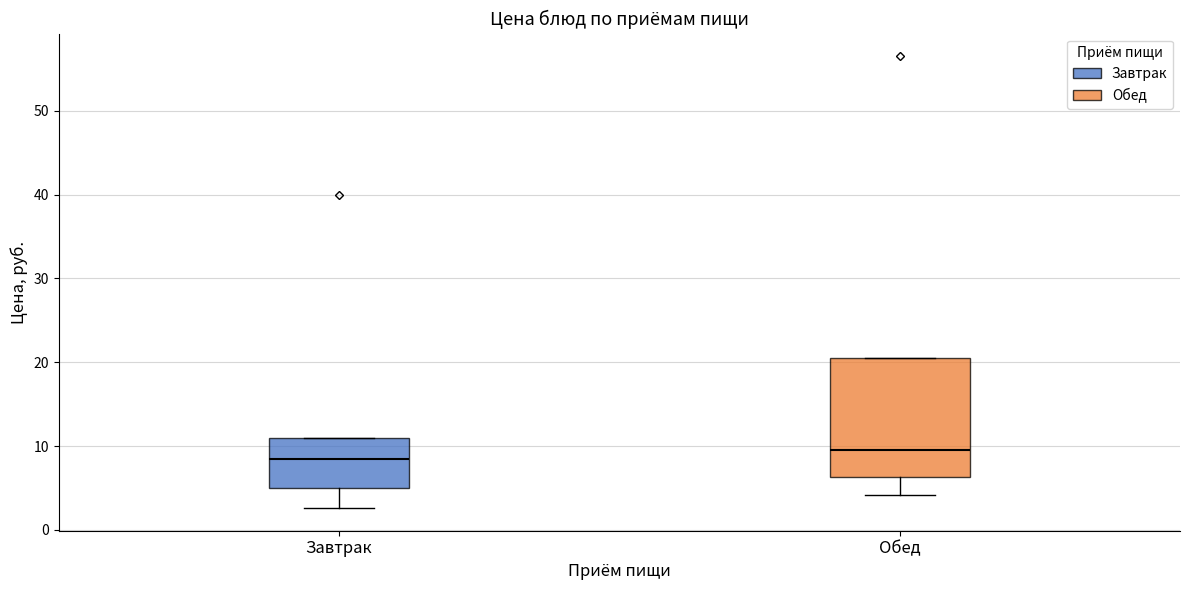

Comparing the boxes themselves (not the whiskers), which one is the tallest?

Обед